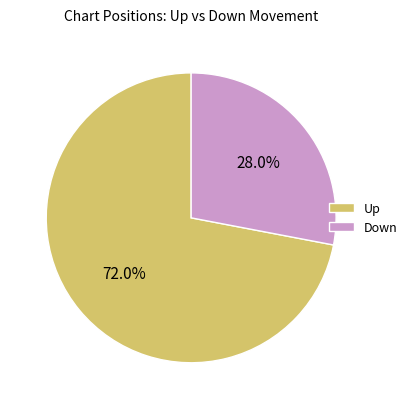

Rank the categories by value from lowest to highest.

Down, Up